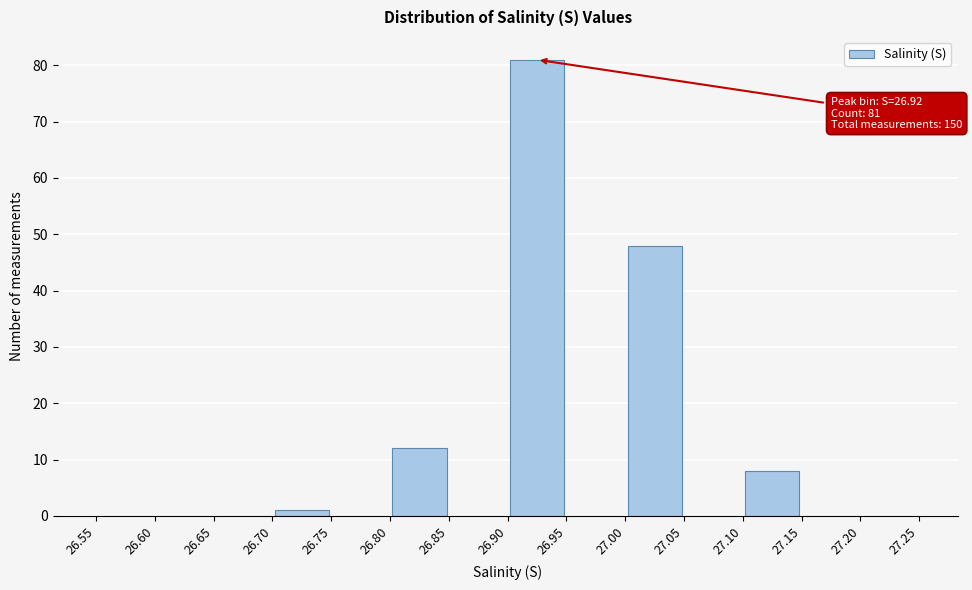

Over which range of the x-axis is the bar tallest?

26.90 to 26.95